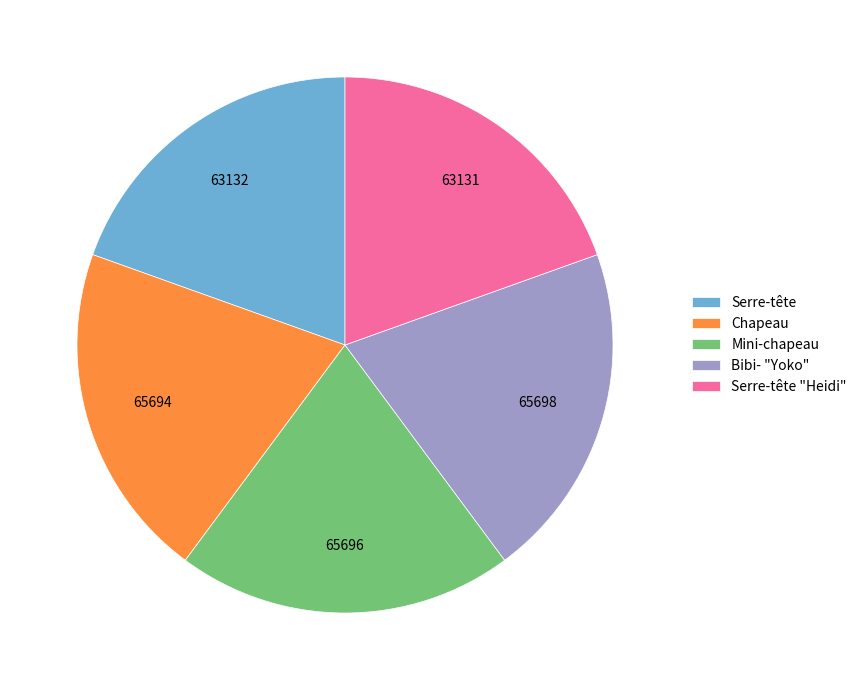

Is it true that Serre-tête is 27% of the pie?

False